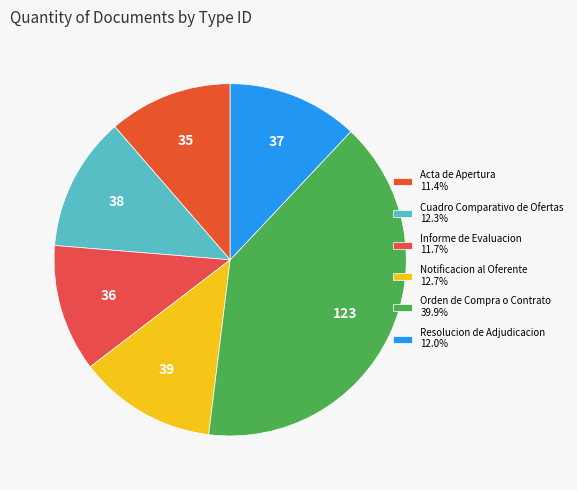

Is there any slice that represents more than half of the pie?

No